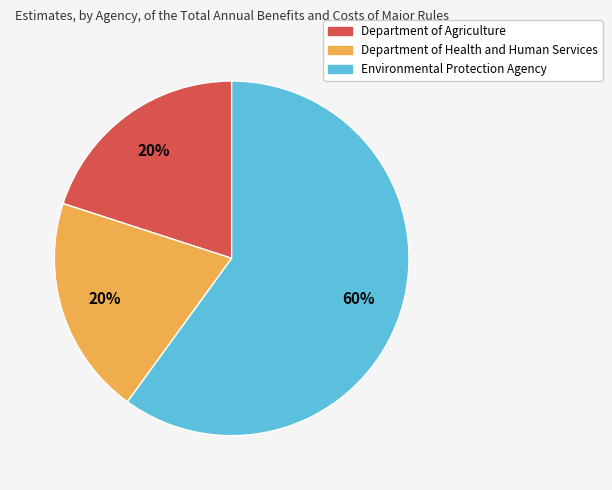

Count the number of slices in the pie.

3